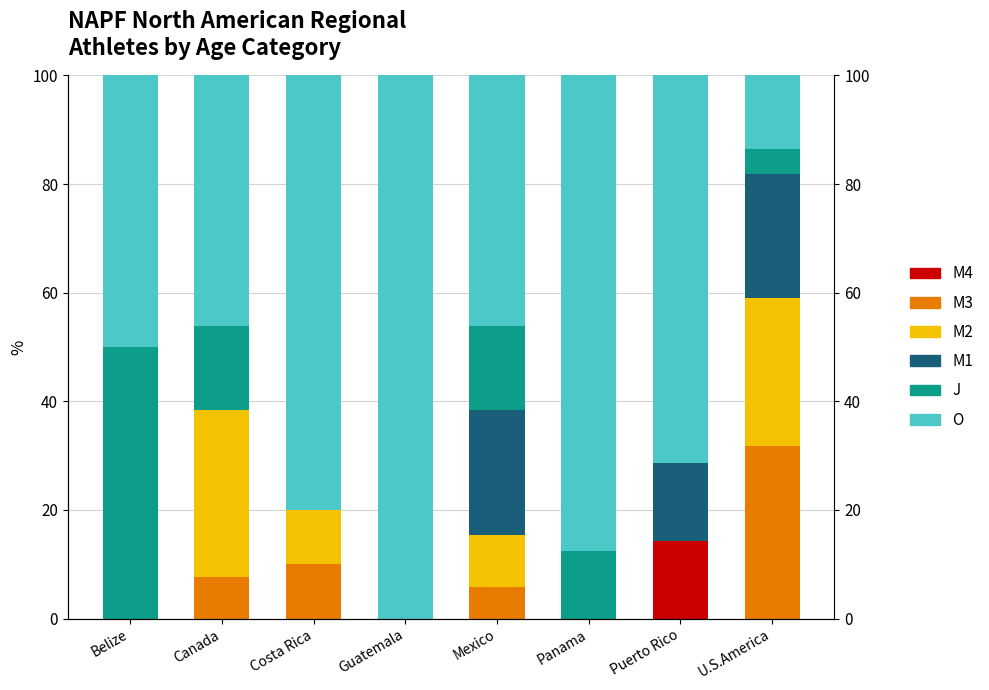

Rank the categories by M1 value from highest to lowest.

Mexico, U.S.America, Puerto Rico, Belize, Canada, Costa Rica, Guatemala, Panama